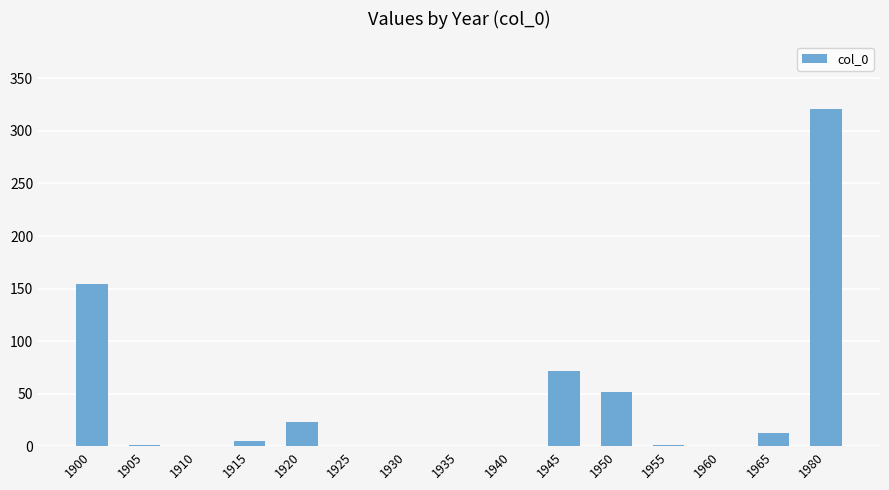

Is it true that the value at 1930 is 0?

True